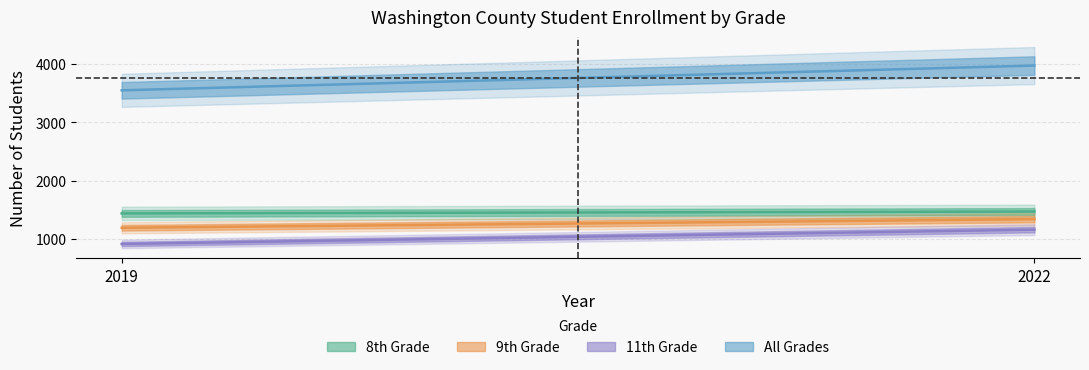

At how many categories does at least one series exceed 2574?

2